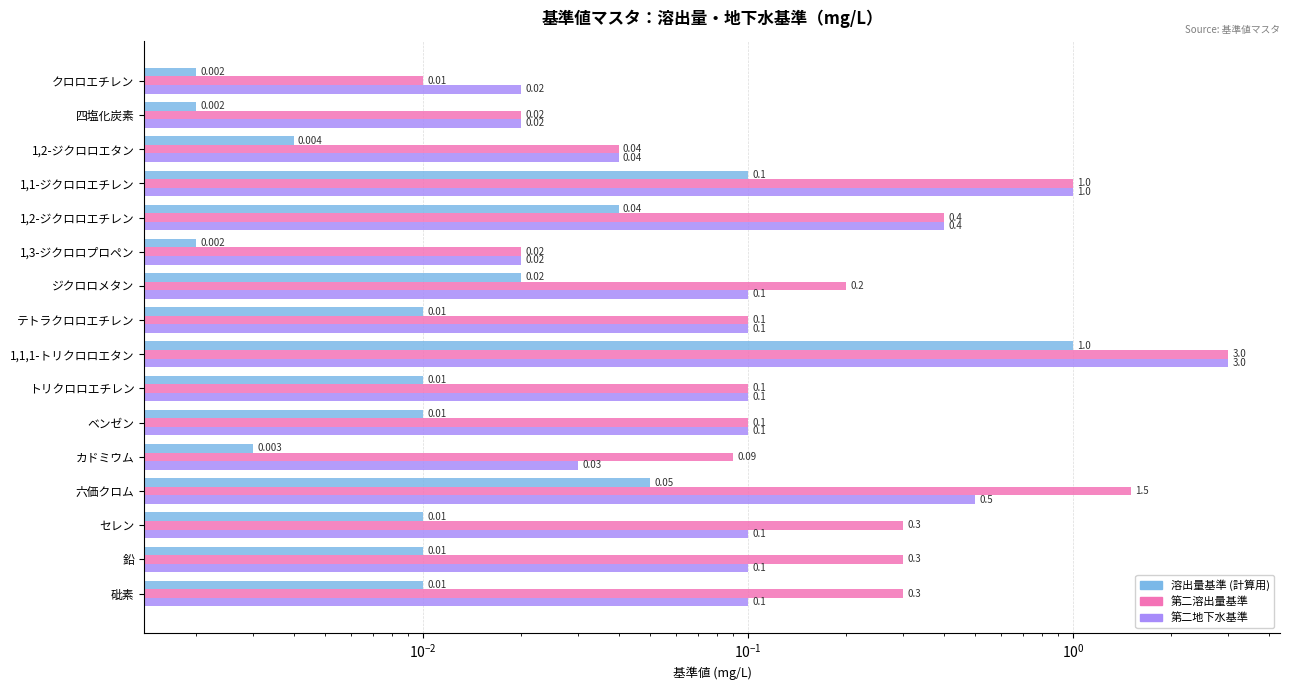

At how many categories does at least one series exceed 2?

1